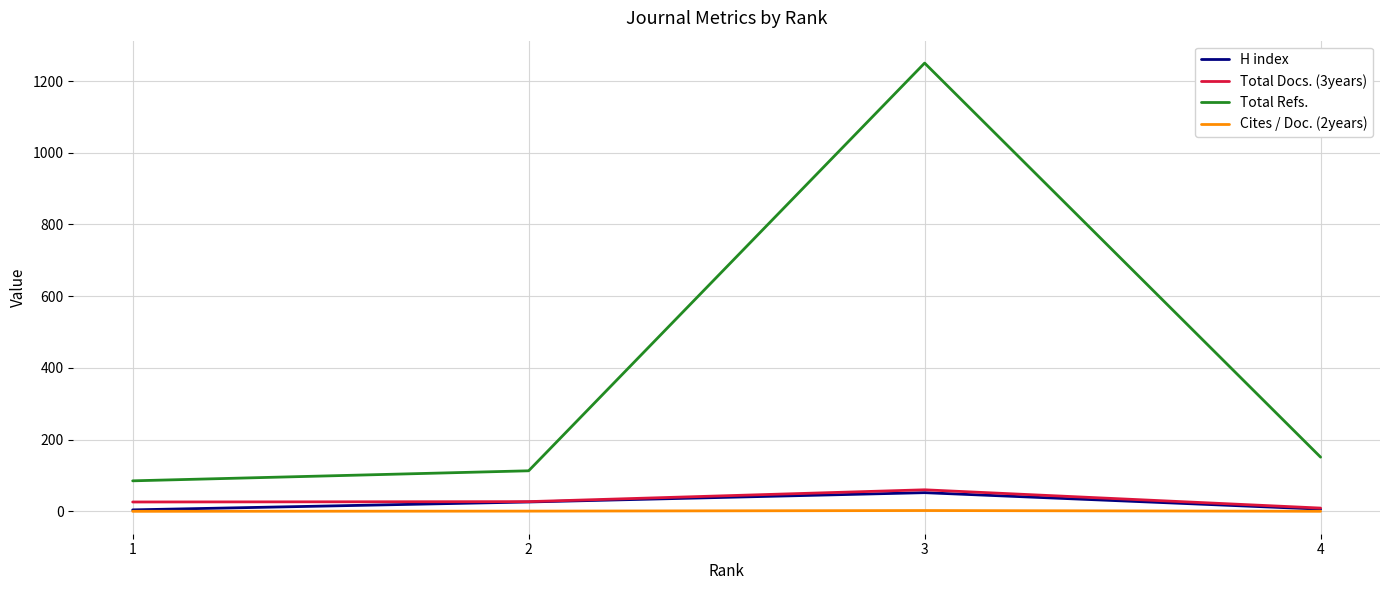

How many values in the Total Refs. series are below 151?

2